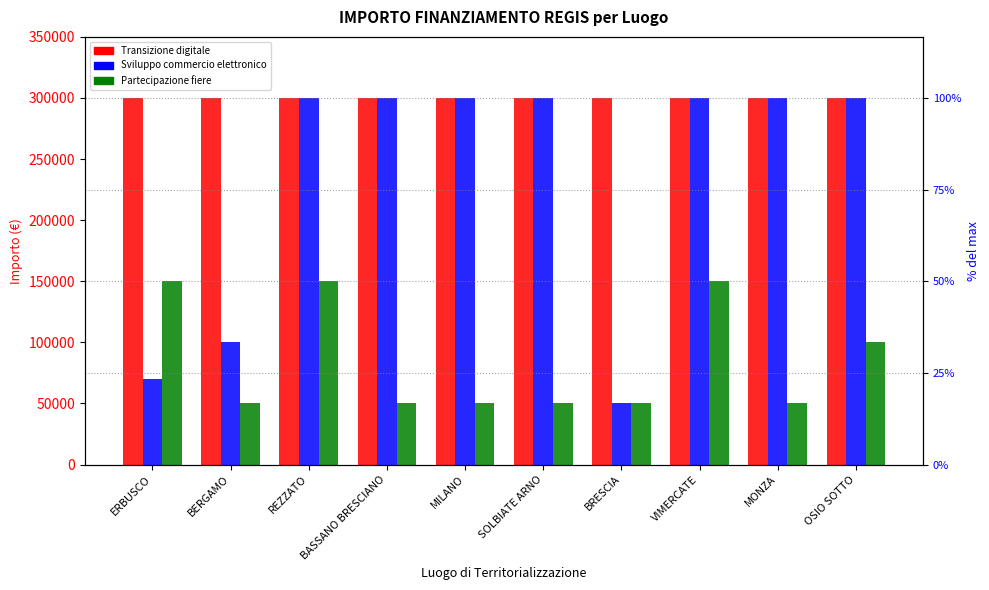

List the labels in order of Sviluppo del commercio elettro... value, smallest first.

BRESCIA, ERBUSCO, BERGAMO, REZZATO, BASSANO BRESCIANO, MILANO, SOLBIATE ARNO, VIMERCATE, MONZA, OSIO SOTTO